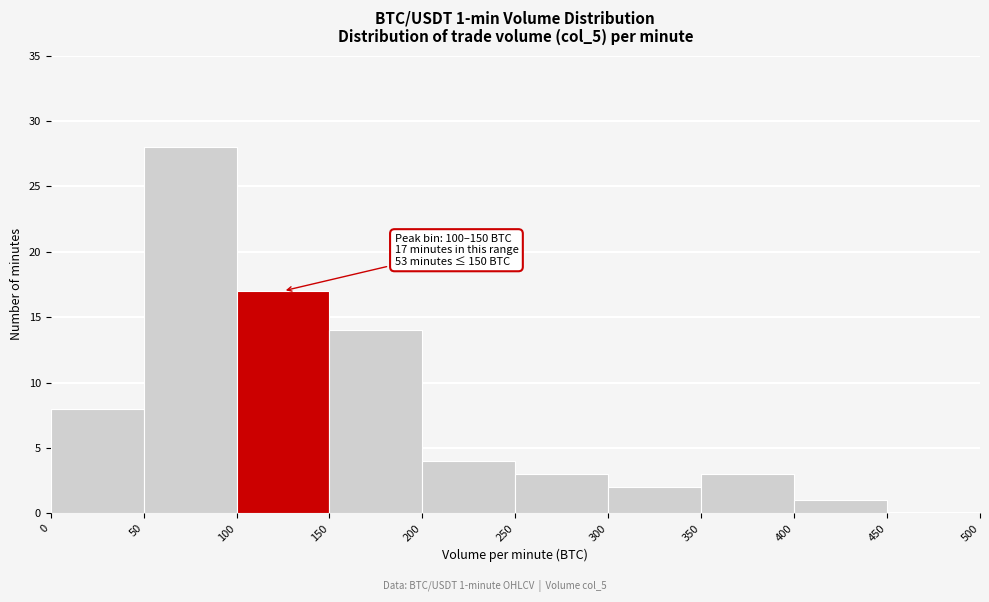

Over which range of the x-axis is the bar tallest?

50 to 100